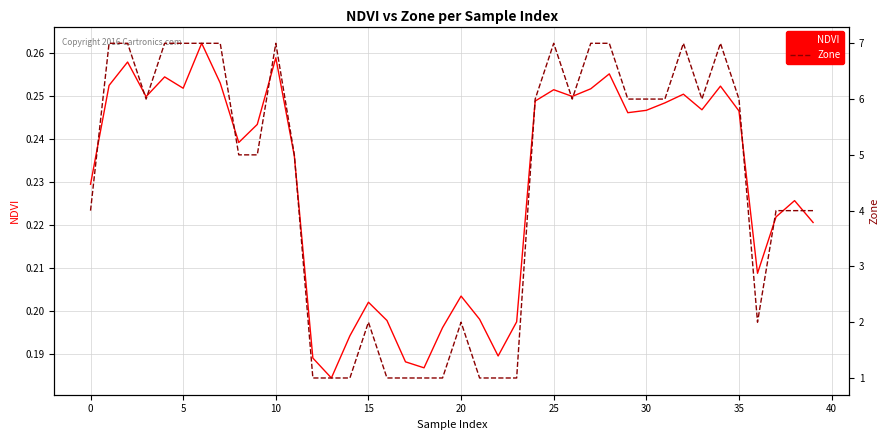

At how many categories does at least one series exceed 0?

40